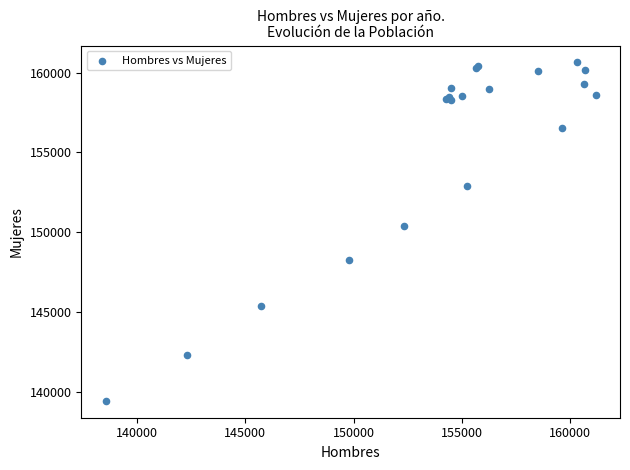

What Y value in the scatter plot is closest to 150039?

150377